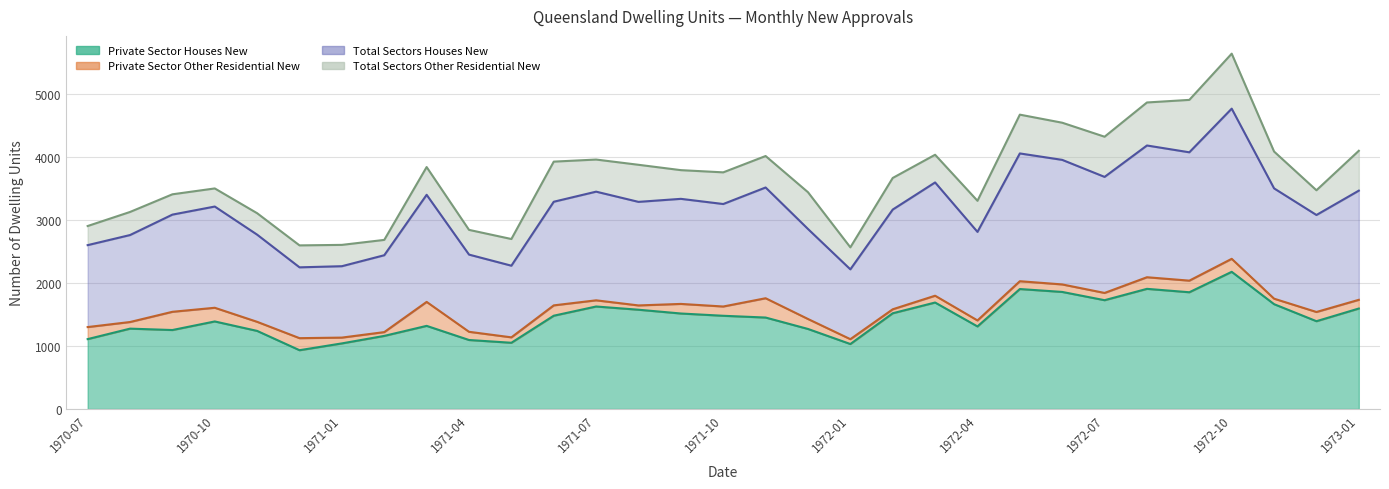

True or false: Private Sector Houses New and Total Sectors Houses New intersect in this chart.

False